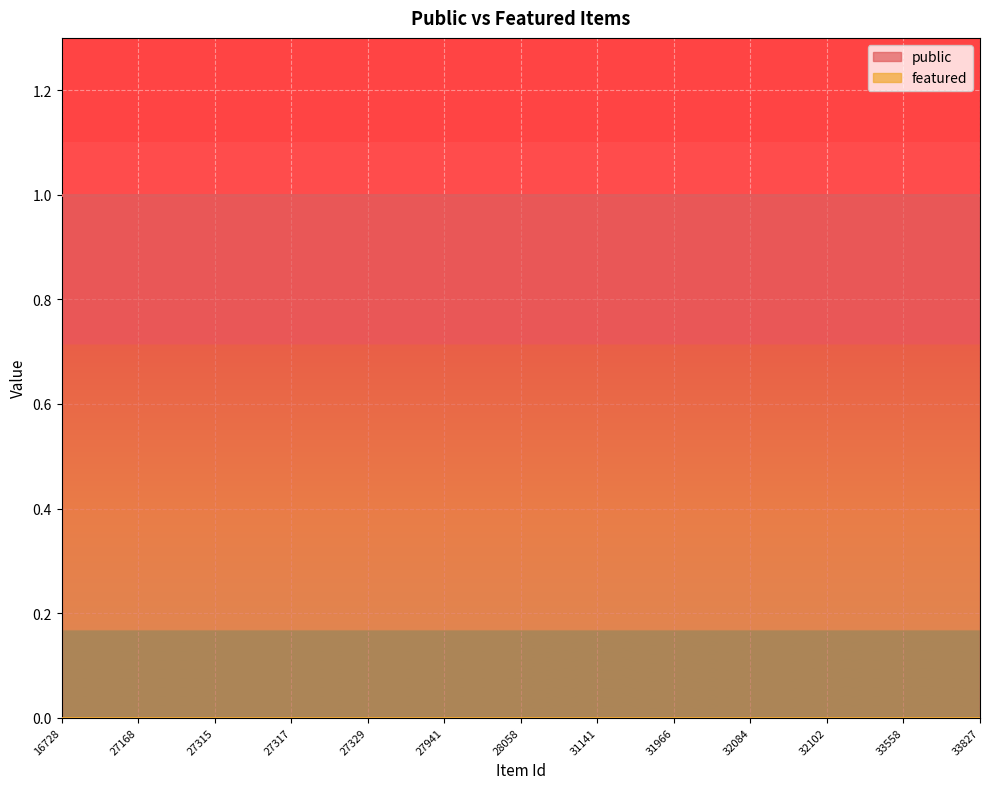

Reading right to left, list all the values displayed in this chart.

public: 1	1	1	1	1	1	1	1	1	1	1	1	1	1	1	1	1	1	1	1	1	1	1	1	1
featured: 0	0	0	0	0	0	0	0	0	0	0	0	0	0	0	0	0	0	0	0	0	0	0	0	0